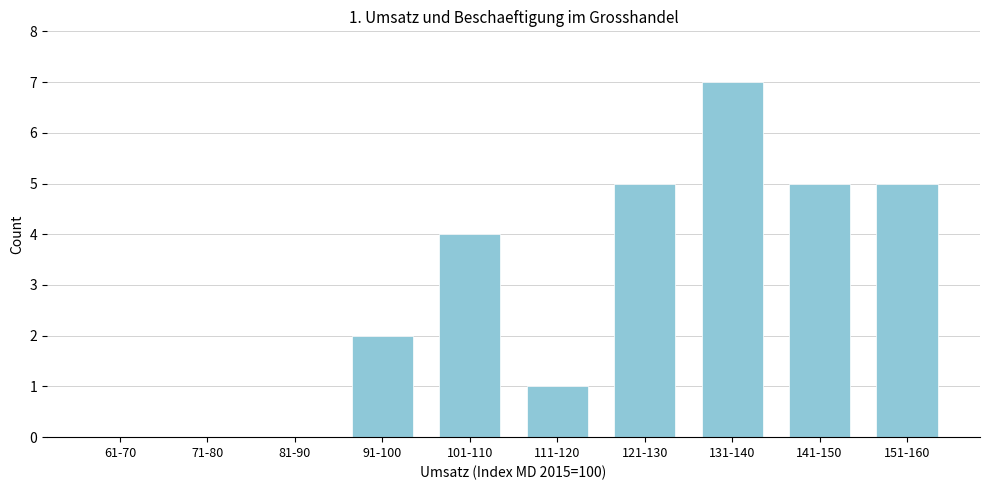

Reading left to right, what are all the values shown in this chart?

61-70=0	71-80=0	81-90=0	91-100=2	101-110=4	111-120=1	121-130=5	131-140=7	141-150=5	151-160=5